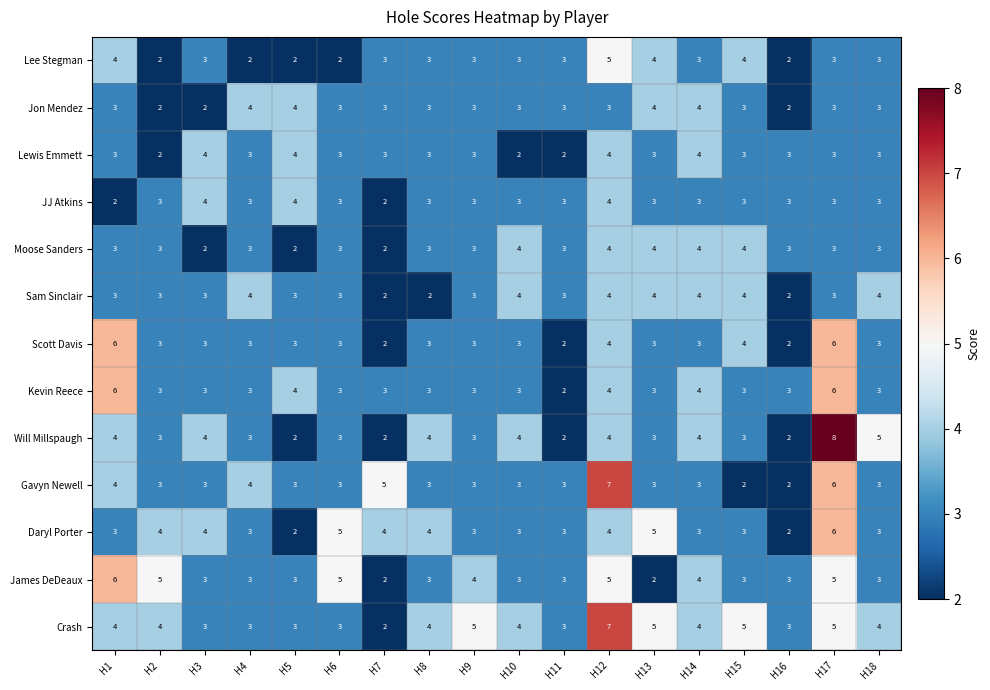

What is the difference between the second highest and second lowest values in the Will Millspaugh series?

3